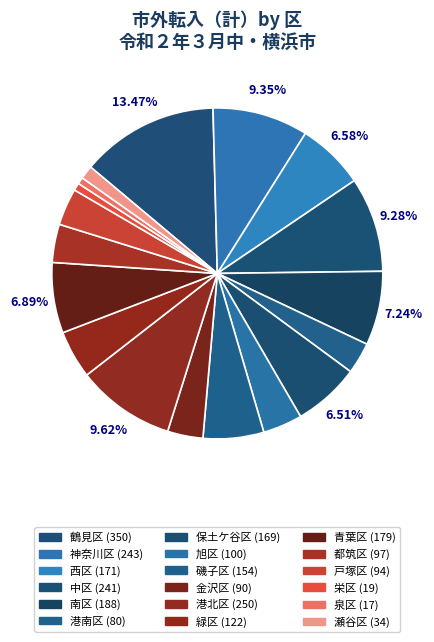

What is the change in value from 西区 to 戸塚区?

-77